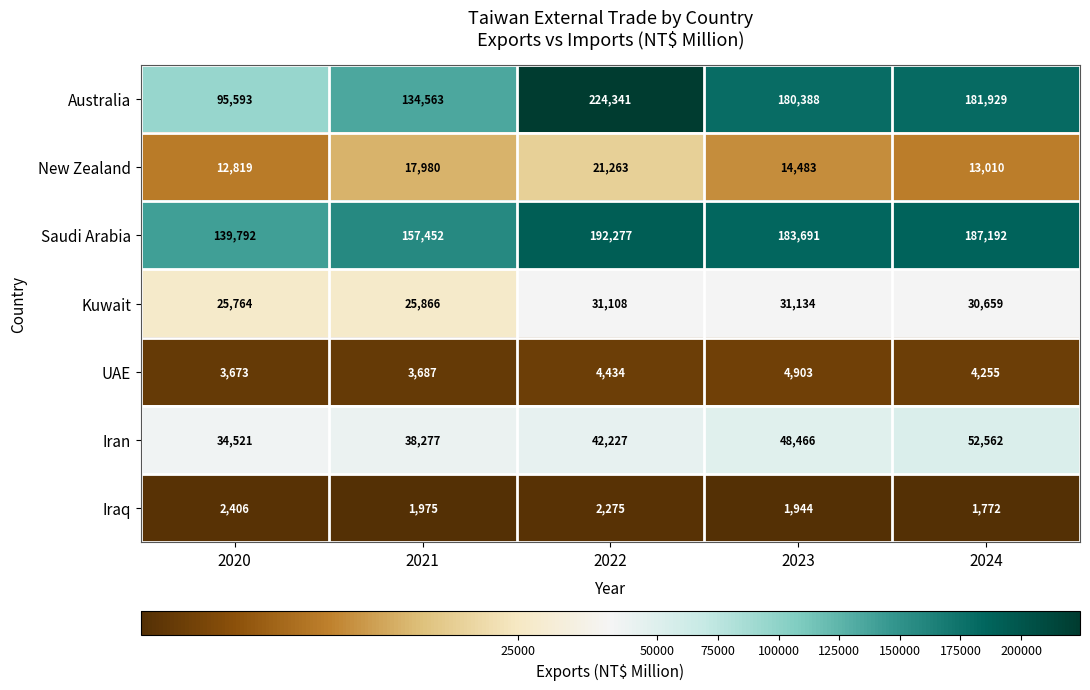

List the labels in order of UAE value, largest first.

2023, 2022, 2024, 2021, 2020